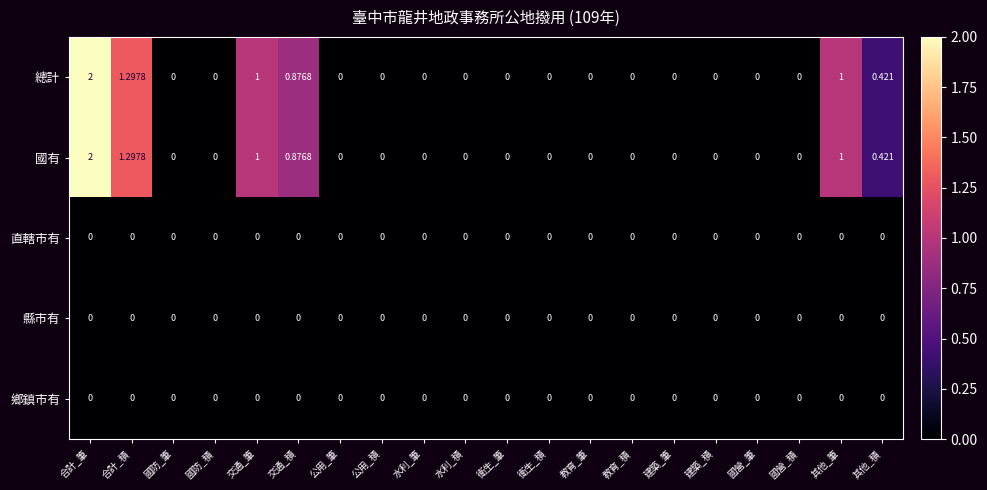

At which category is the sum across all series the highest?

合計_筆